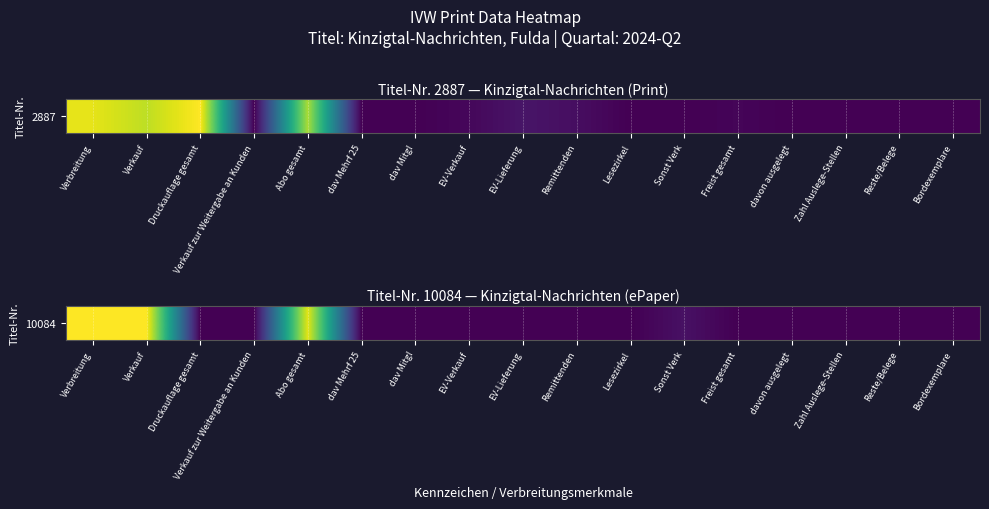

Is it true that the value at Bordexemplare is -108?

False